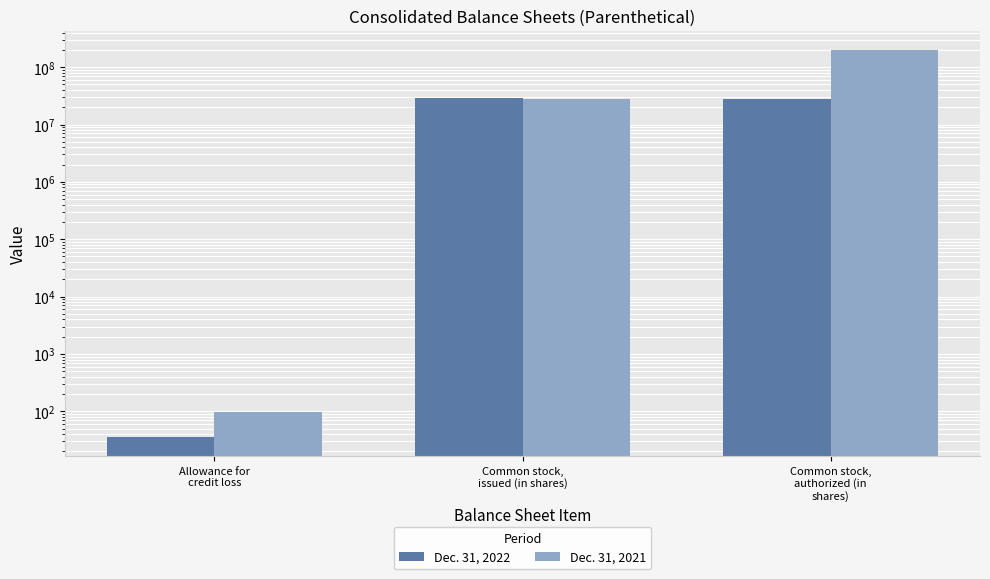

Count the number of data series in this chart.

2